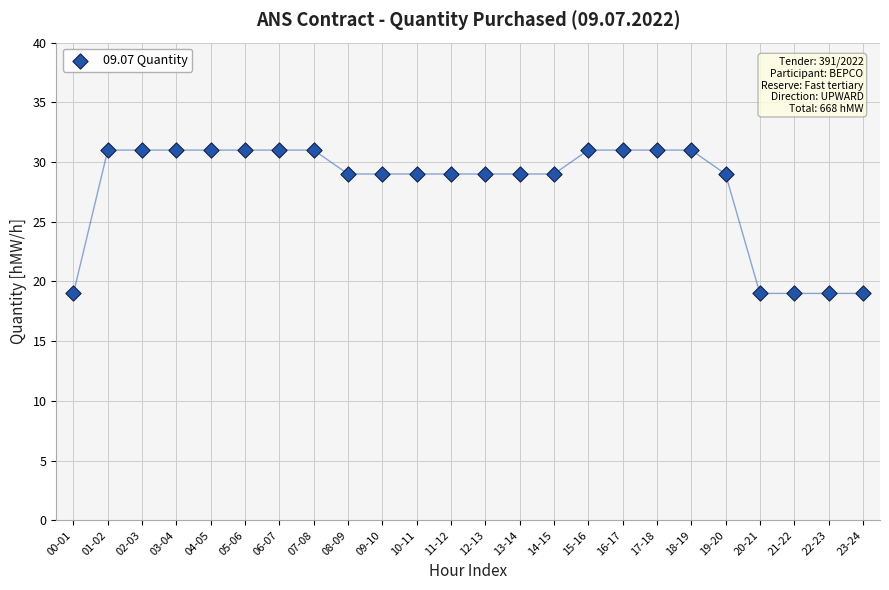

What is the range of Y values (max minus min)?

12